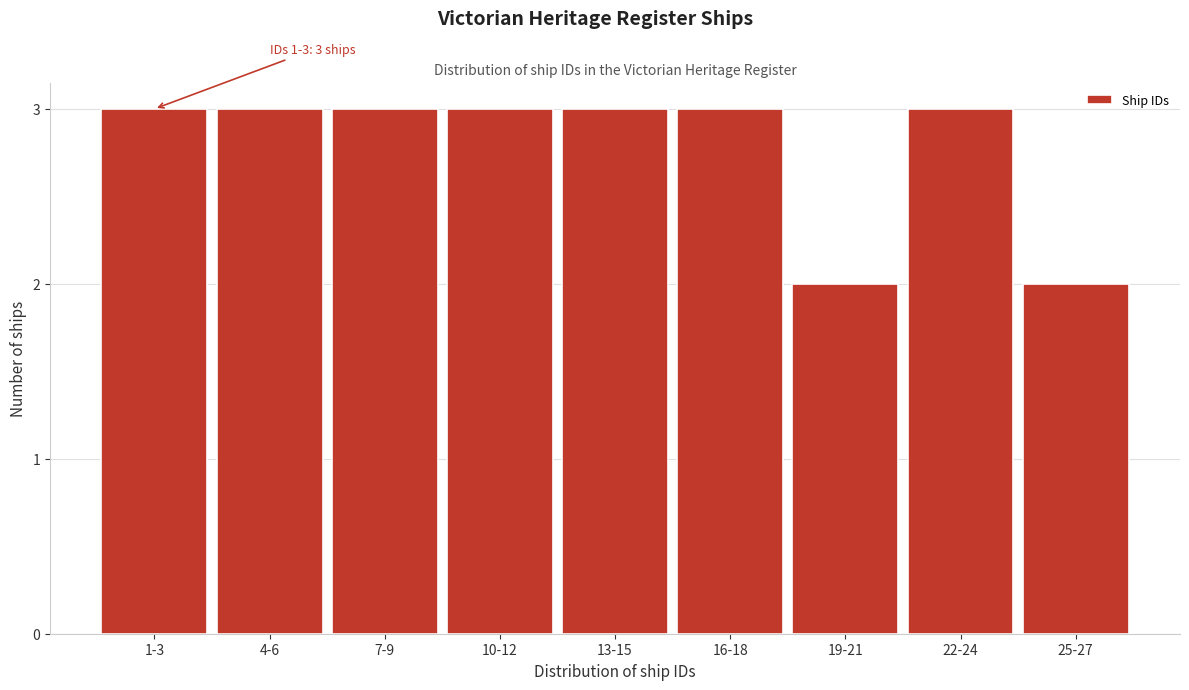

Reading right to left, what are all the values shown in this chart?

2	3	2	3	3	3	3	3	3